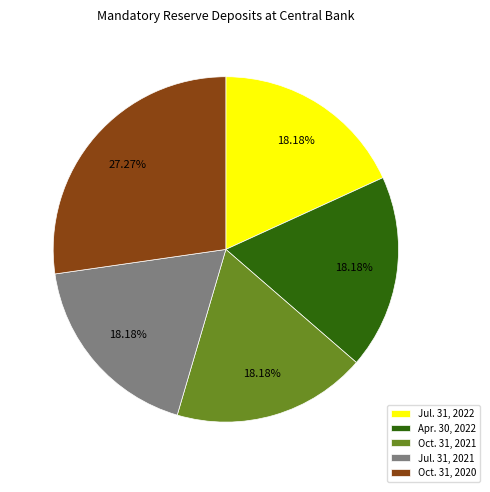

Combined, what portion of the pie is Oct. 31, 2021 and Apr. 30, 2022?

36.4%